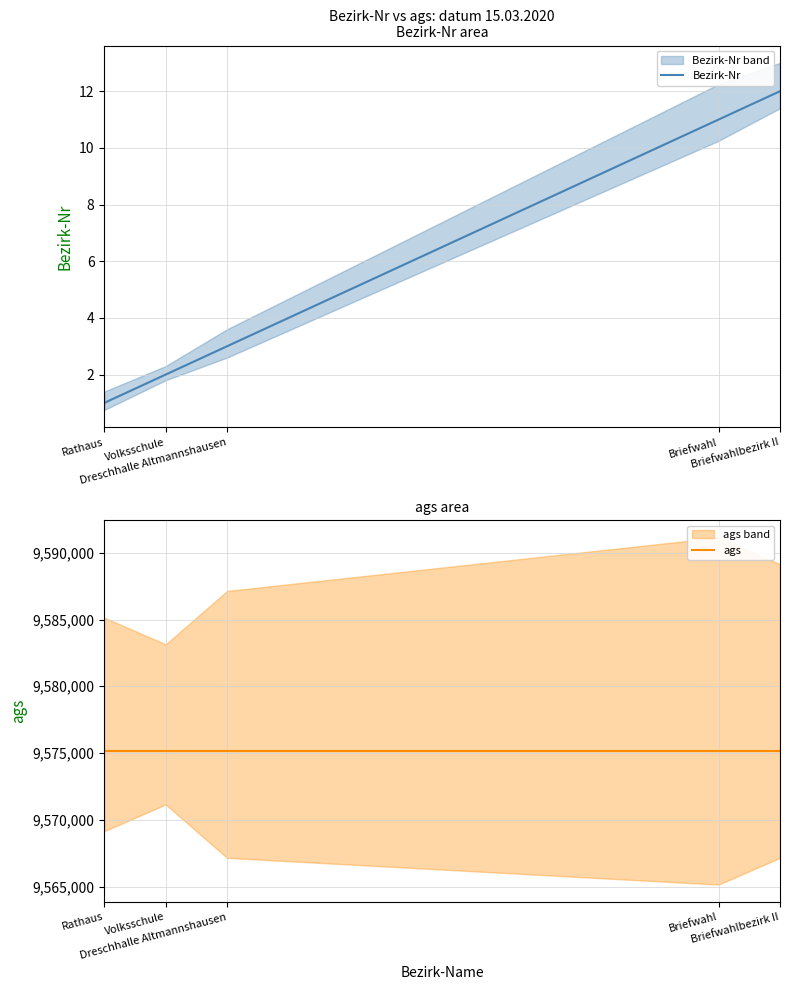

Is it true that Bezirk-Nr equals 18 at Briefwahl?

False